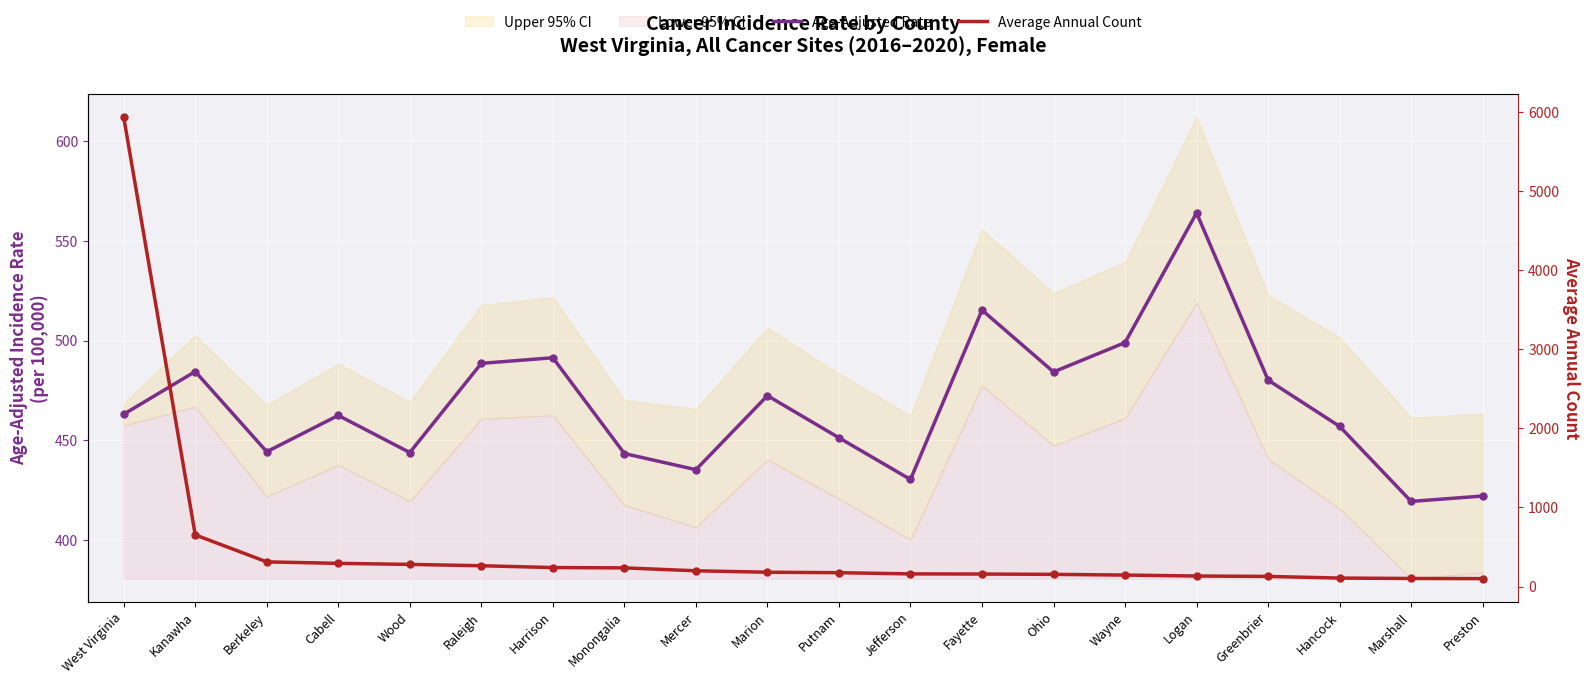

Which series reaches the maximum Y coordinate?

Average Annual Count